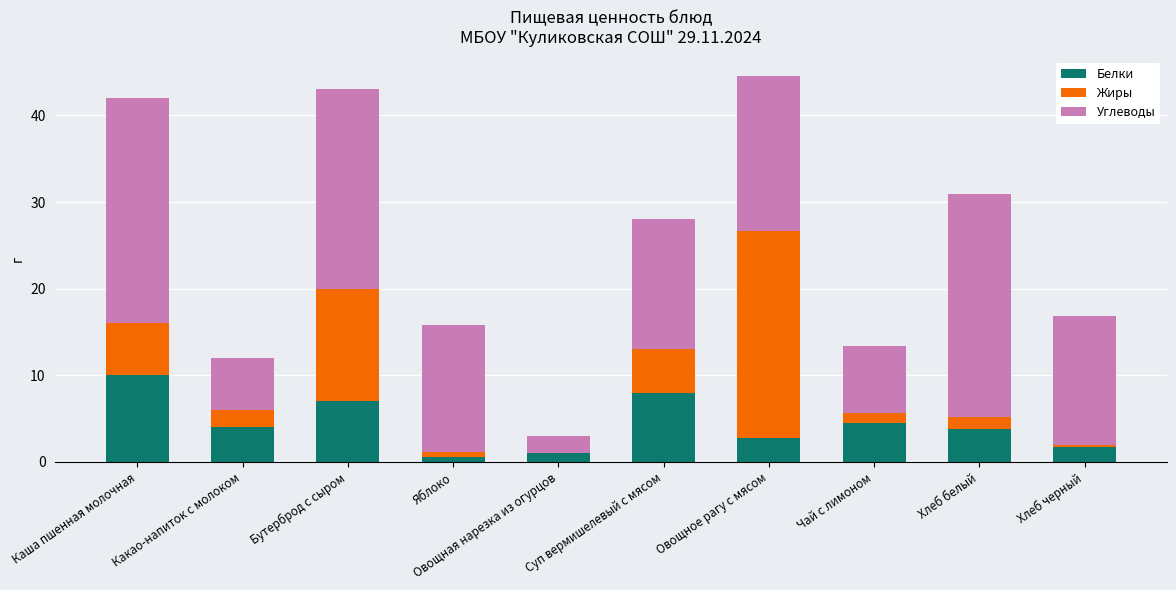

At which label does Белки reach its peak?

Каша пшенная молочная